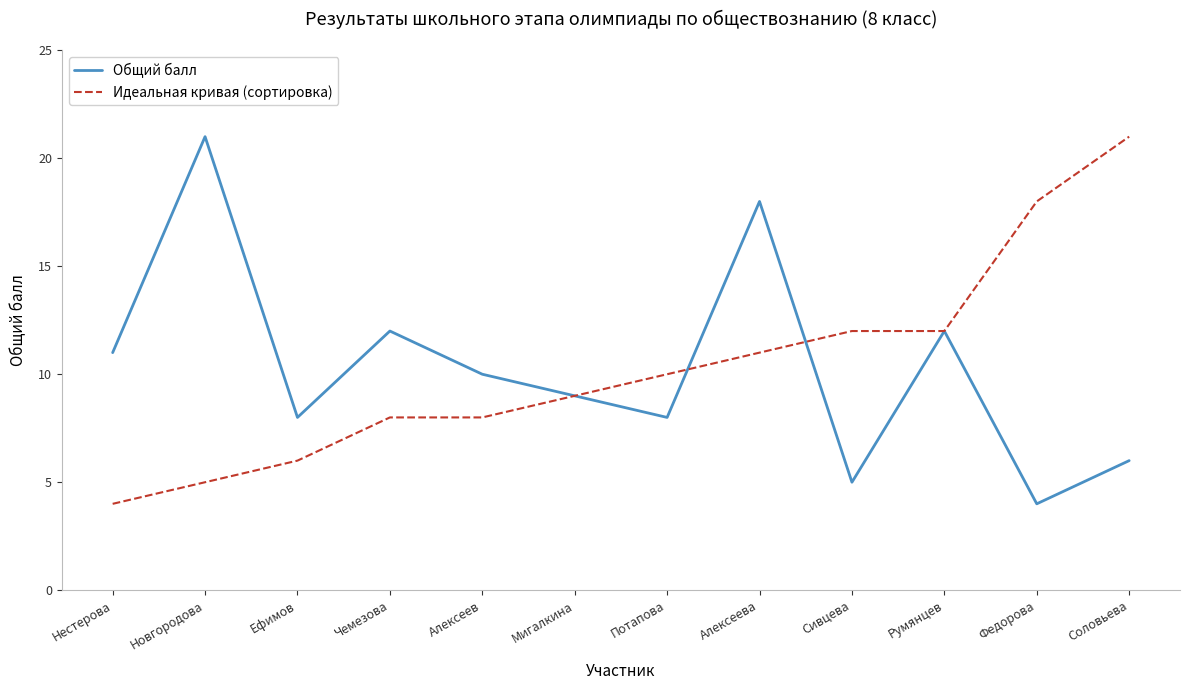

What position from the right is Федорова?

2